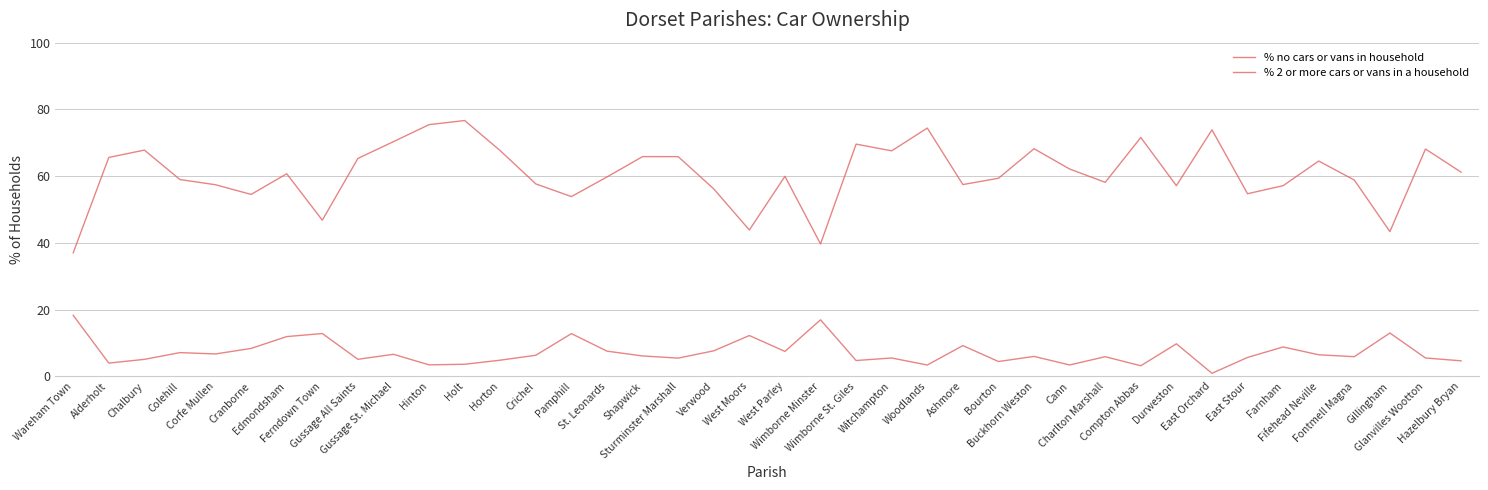

Does the chart display data point markers on the line(s)?

No